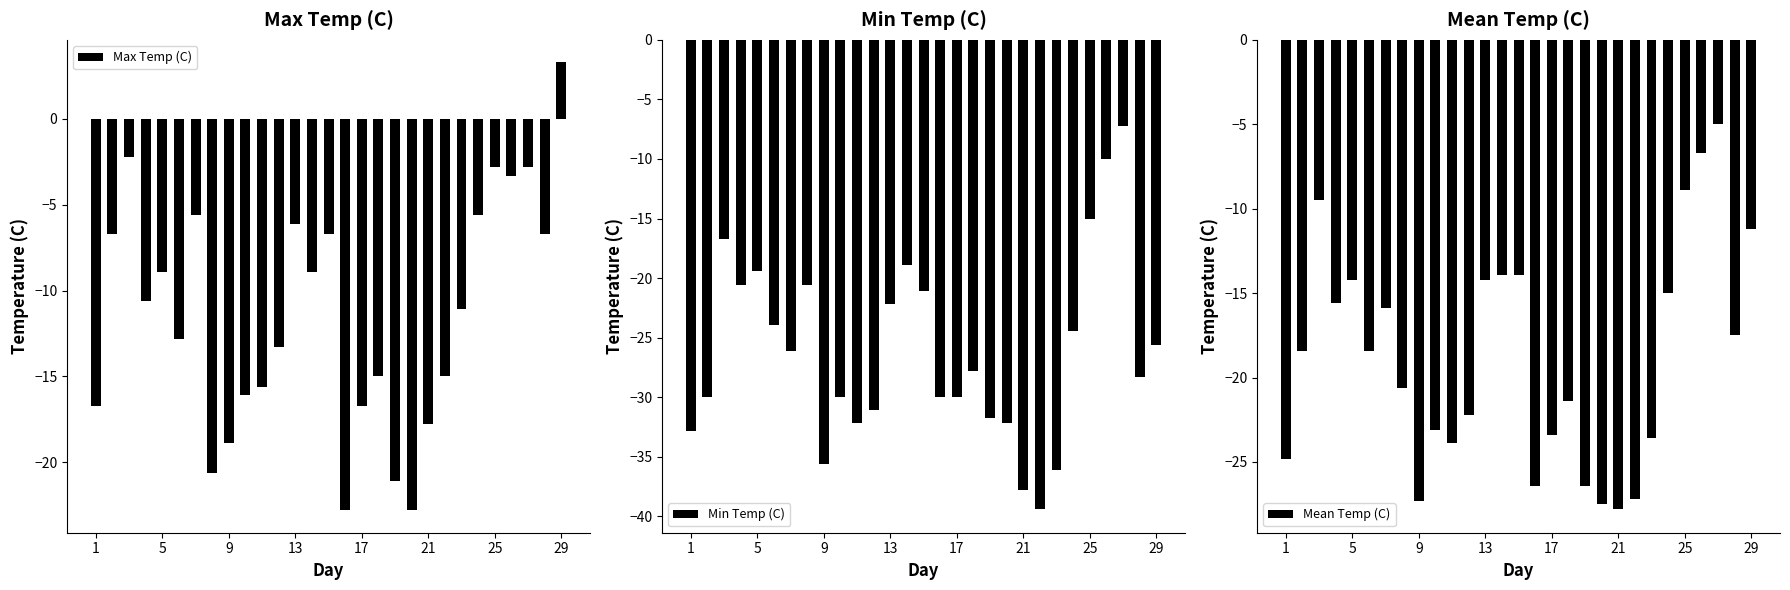

The value of Max Temp (C) at 5 is -14.7. True or false?

False